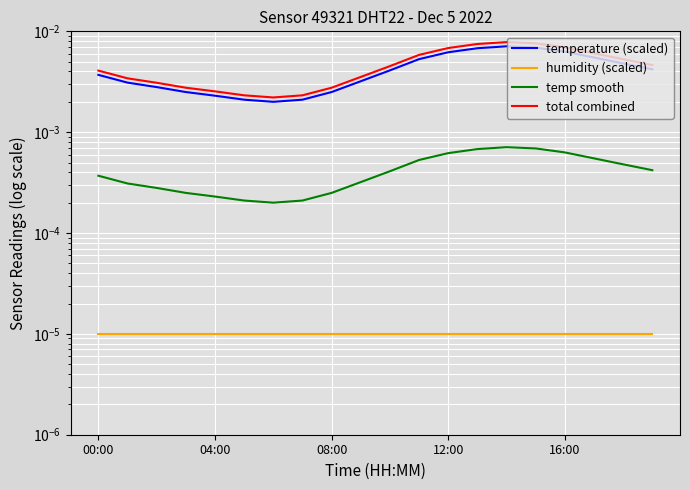

True or false: humidity (scaled) and temp smooth cross at least once.

False